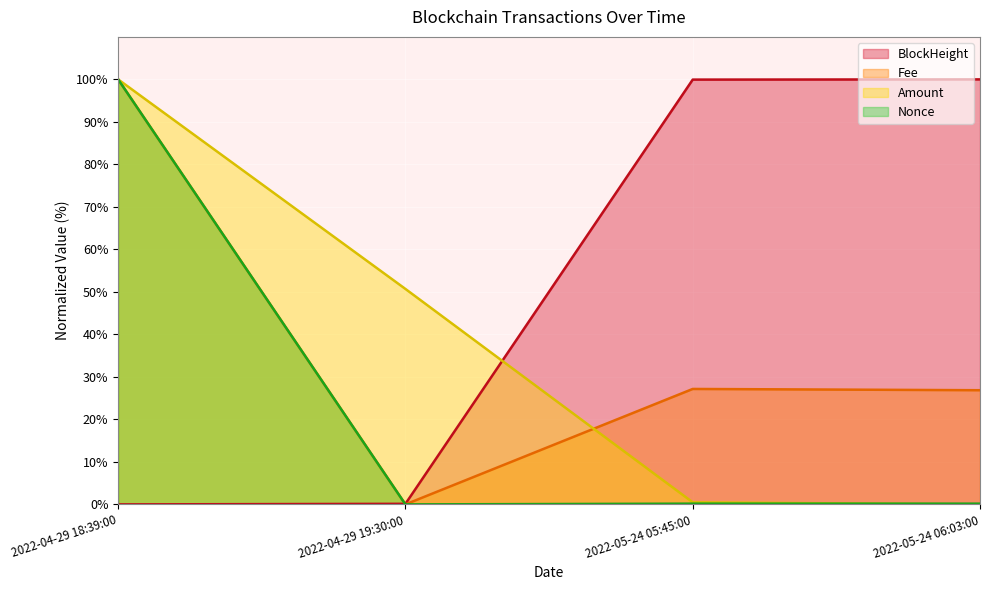

Which series has the largest range (max minus min)?

BlockHeight